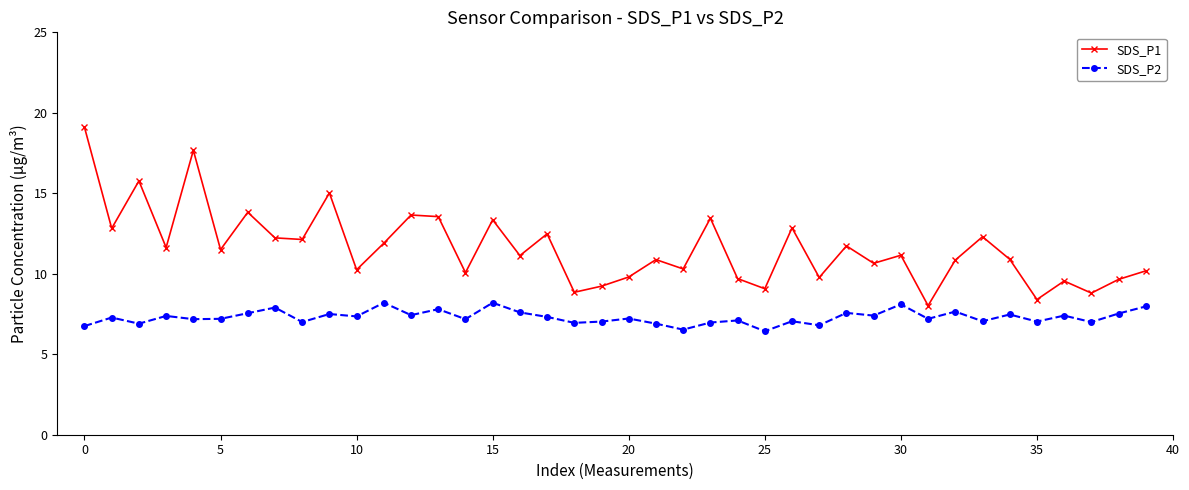

True or false: SDS_P1 and SDS_P2 intersect in this chart.

False